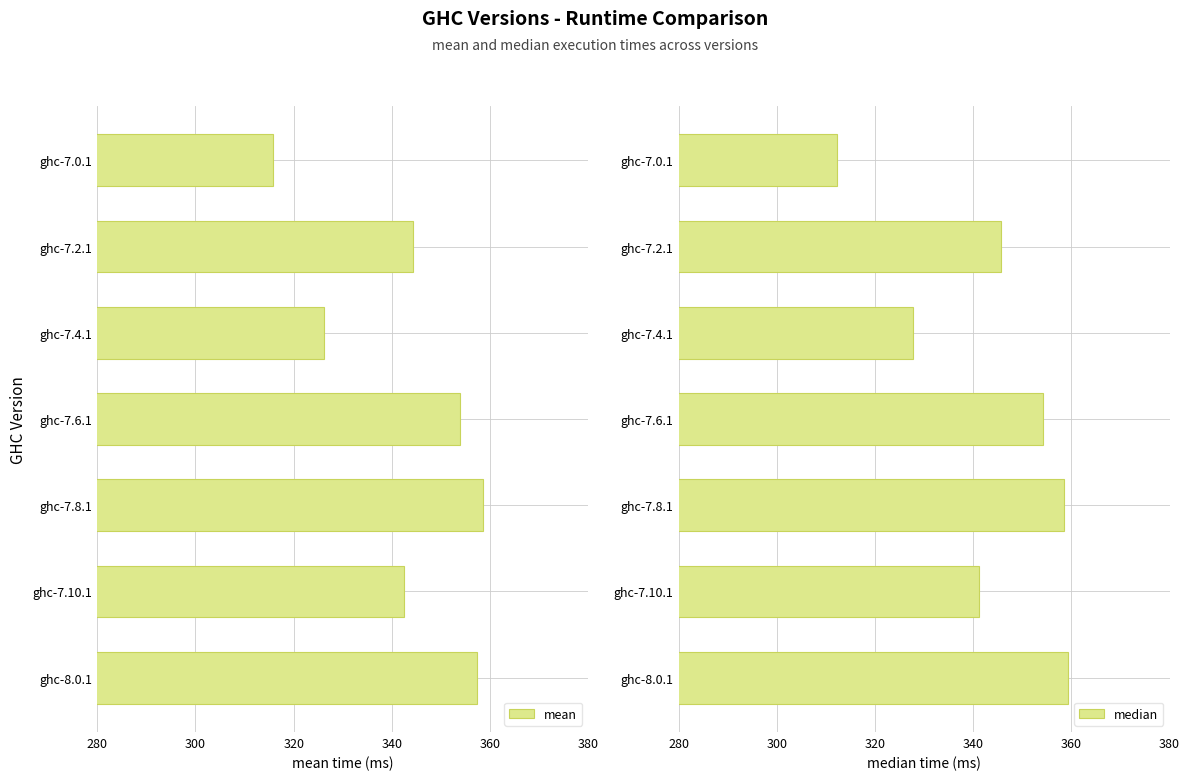

What is the minimum value for mean?

315.9